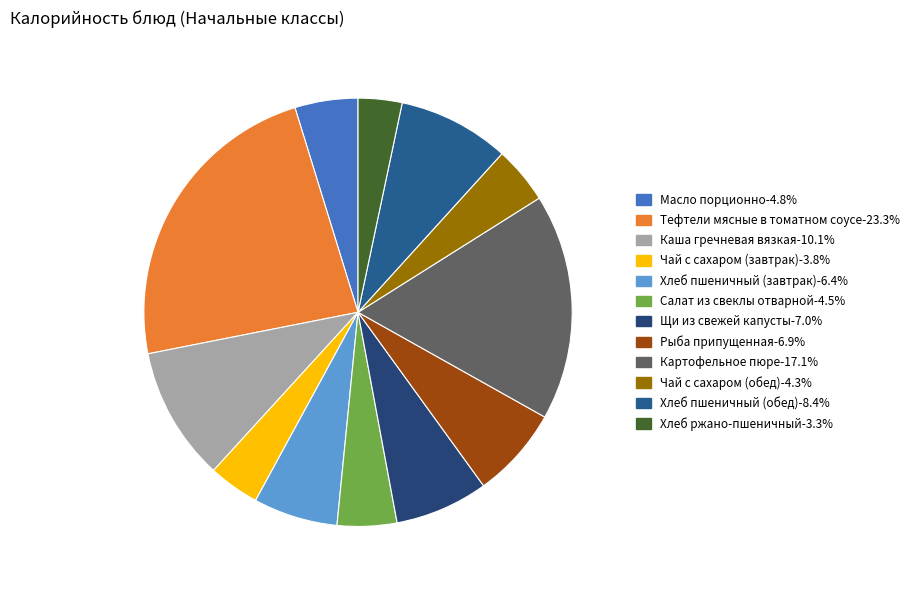

Which slice is the largest?

Тефтели мясные в томатном соусе